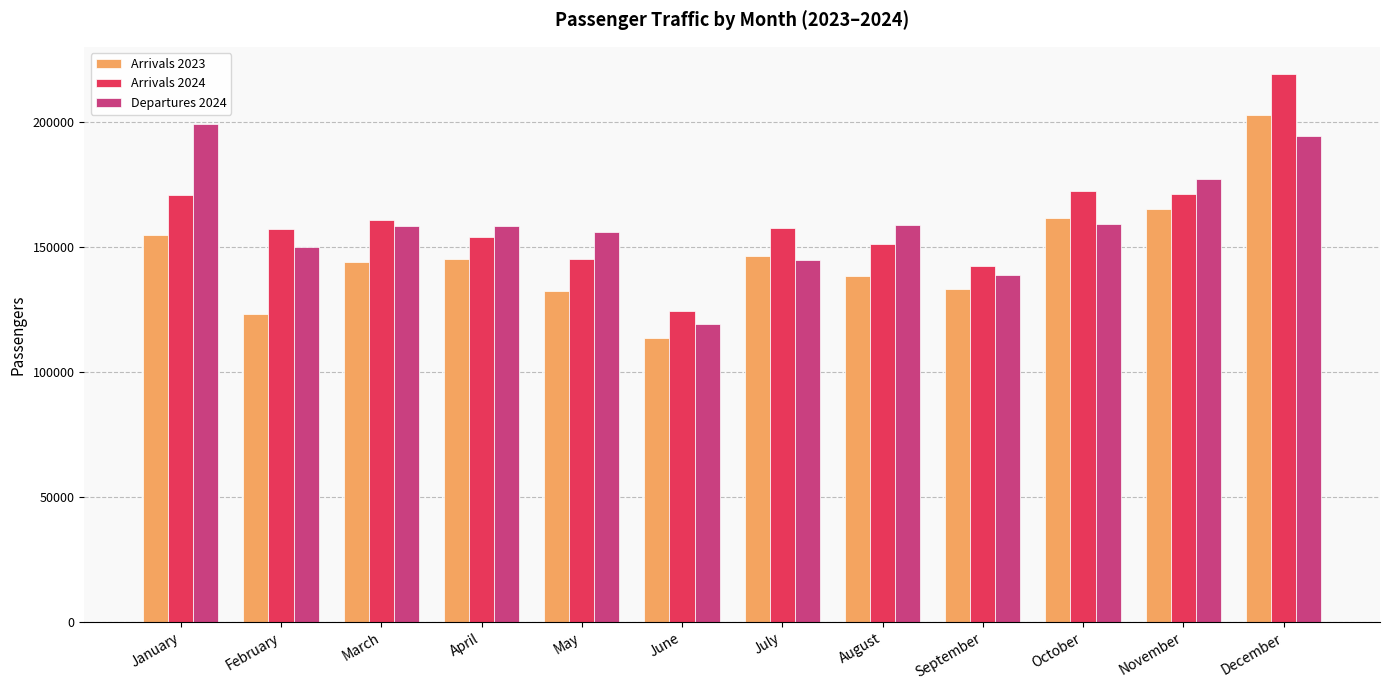

Is the value of Arrivals 2023 at April greater than the value of Arrivals 2024 at April?

No